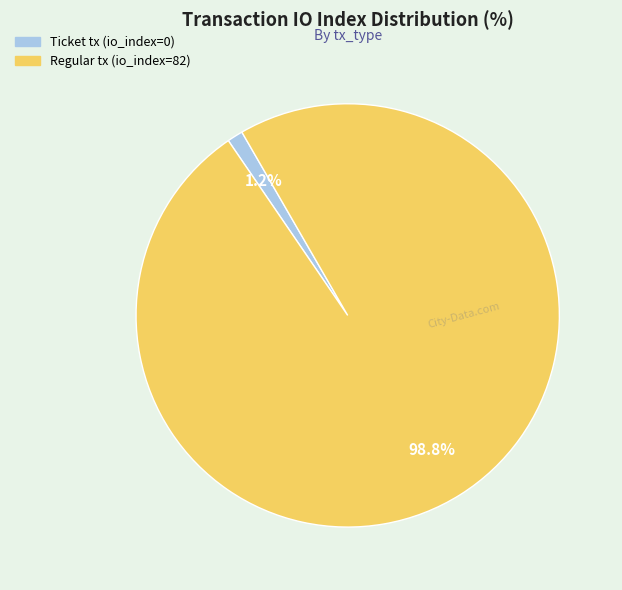

Is there any slice that represents more than half of the pie?

Yes